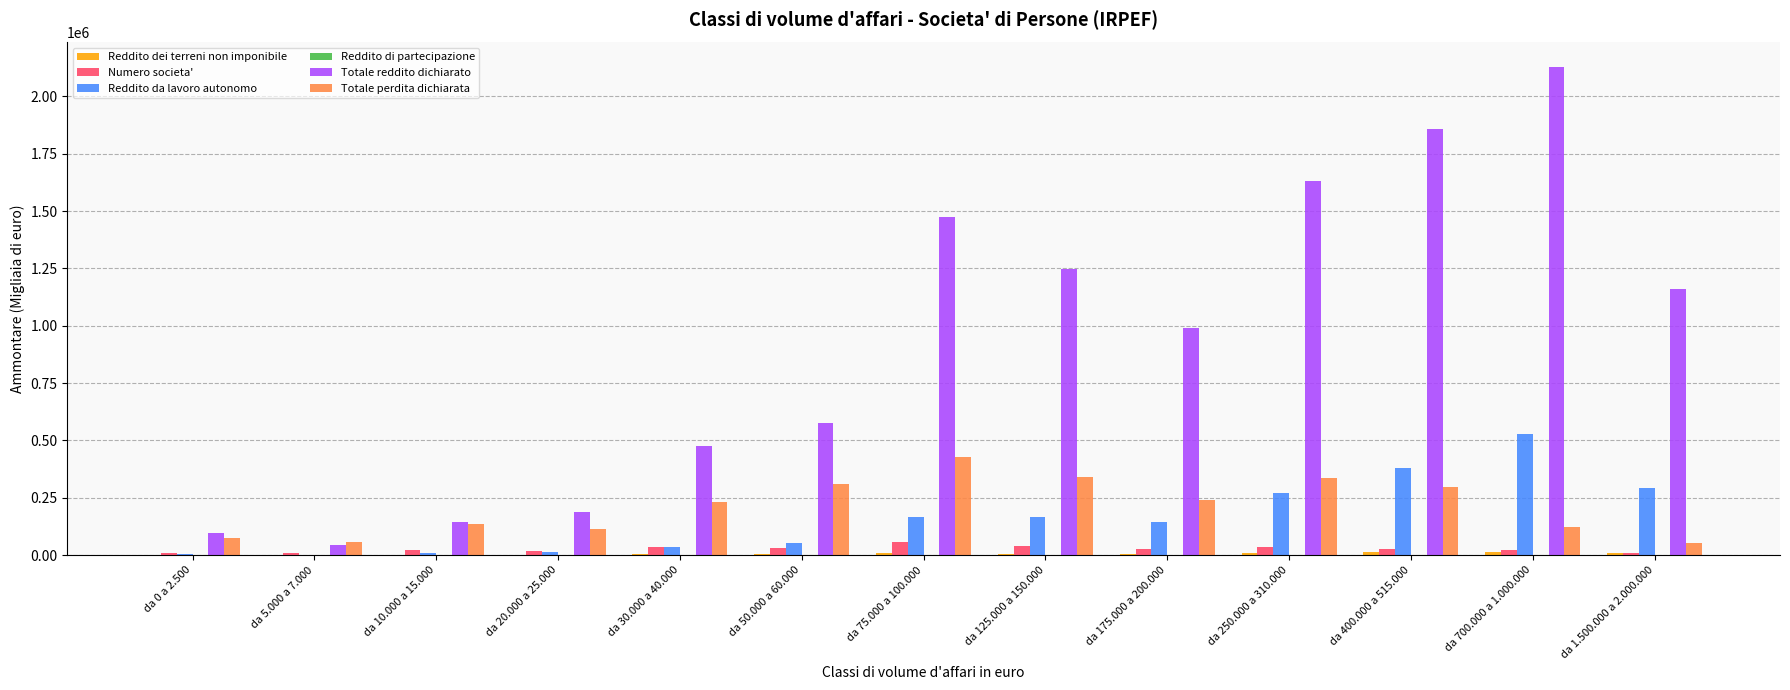

At which label does Reddito da lavoro autonomo reach its peak?

da 700.000 a 1.000.000